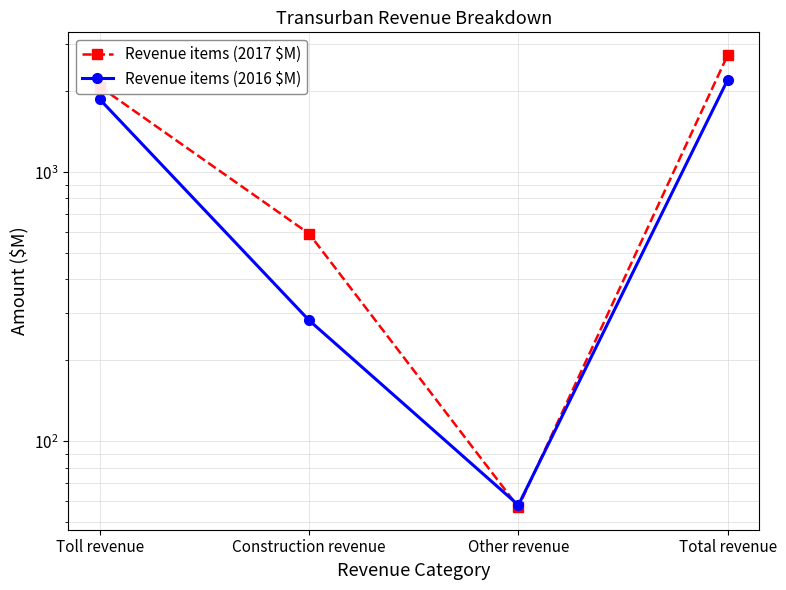

Does the chart have visible grid lines?

Yes